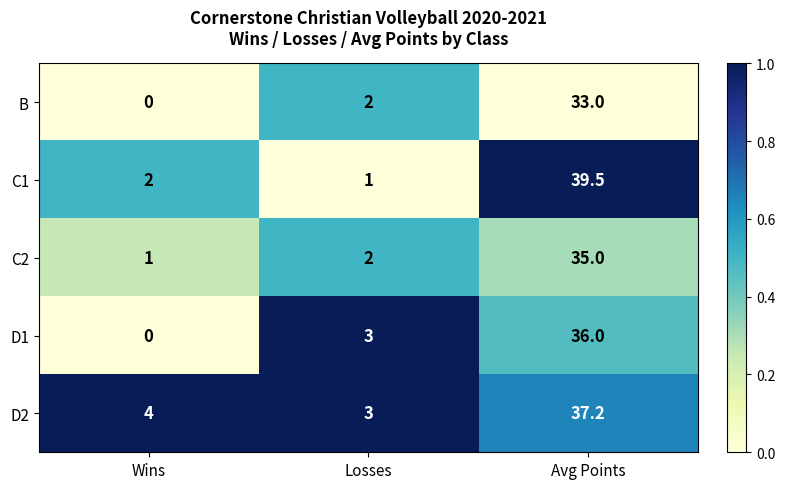

Which series has the largest range (max minus min)?

C1